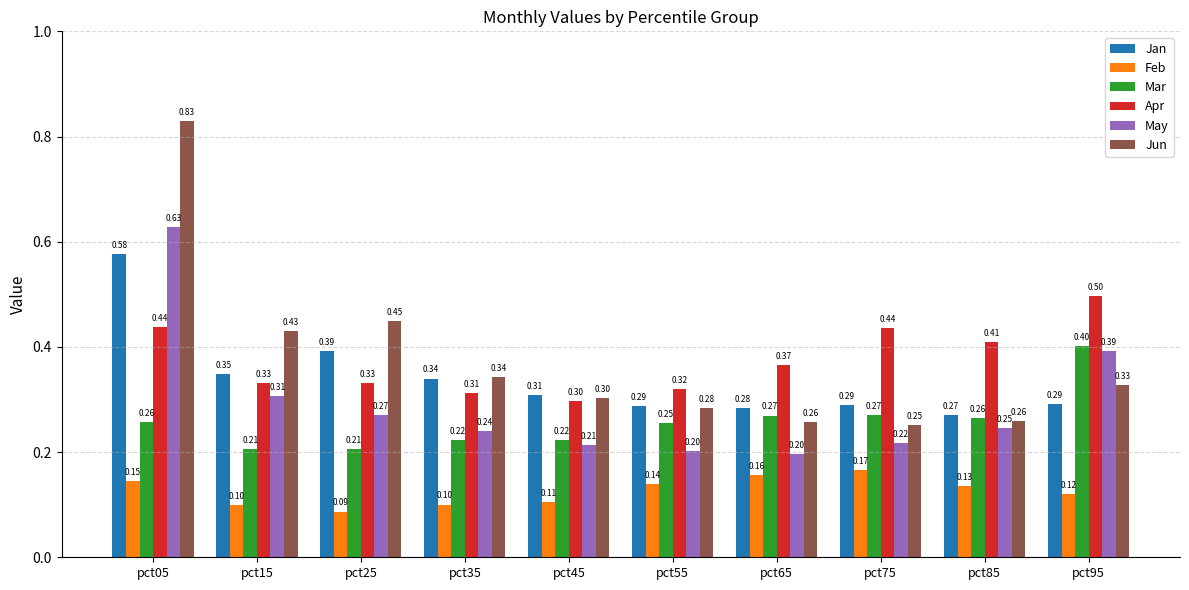

Which category has the lowest value in the Jan series?

pct85